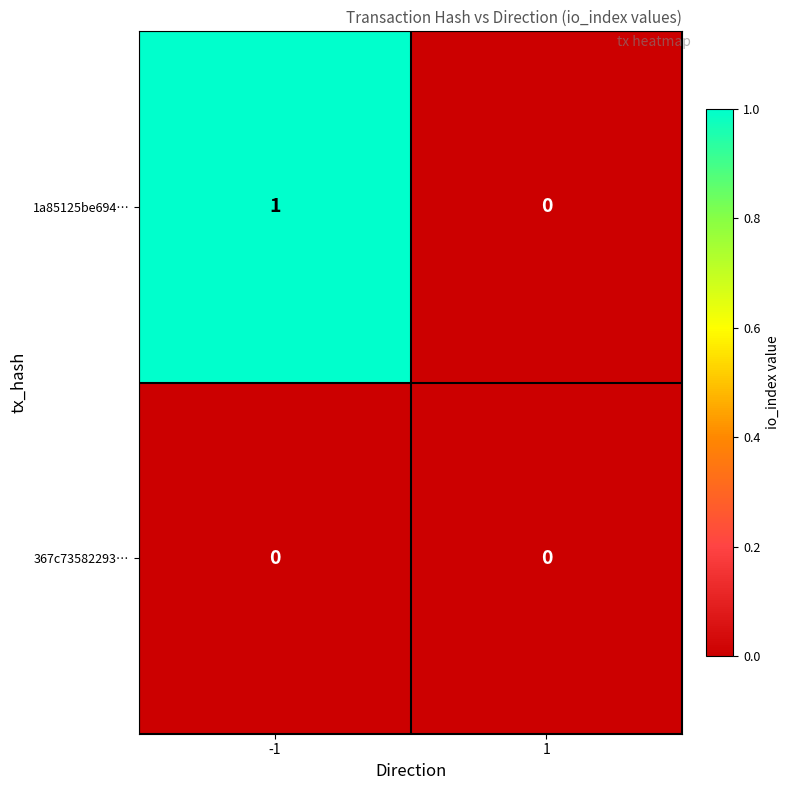

Is the value of 367c73582293… at -1 greater than the value of 1a85125be694… at -1?

No